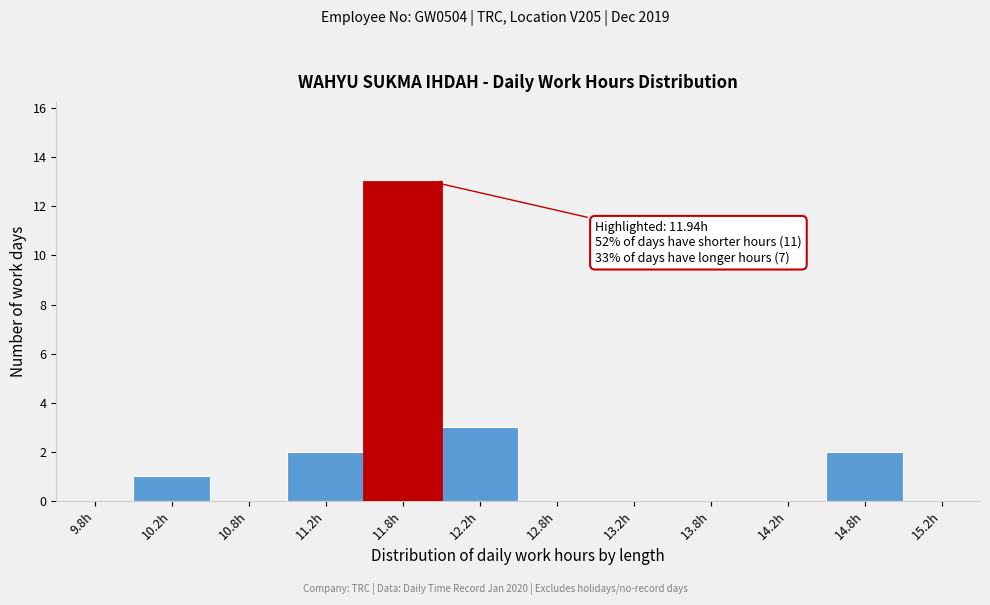

Over which range of the x-axis is the bar tallest?

11.5 to 12.0